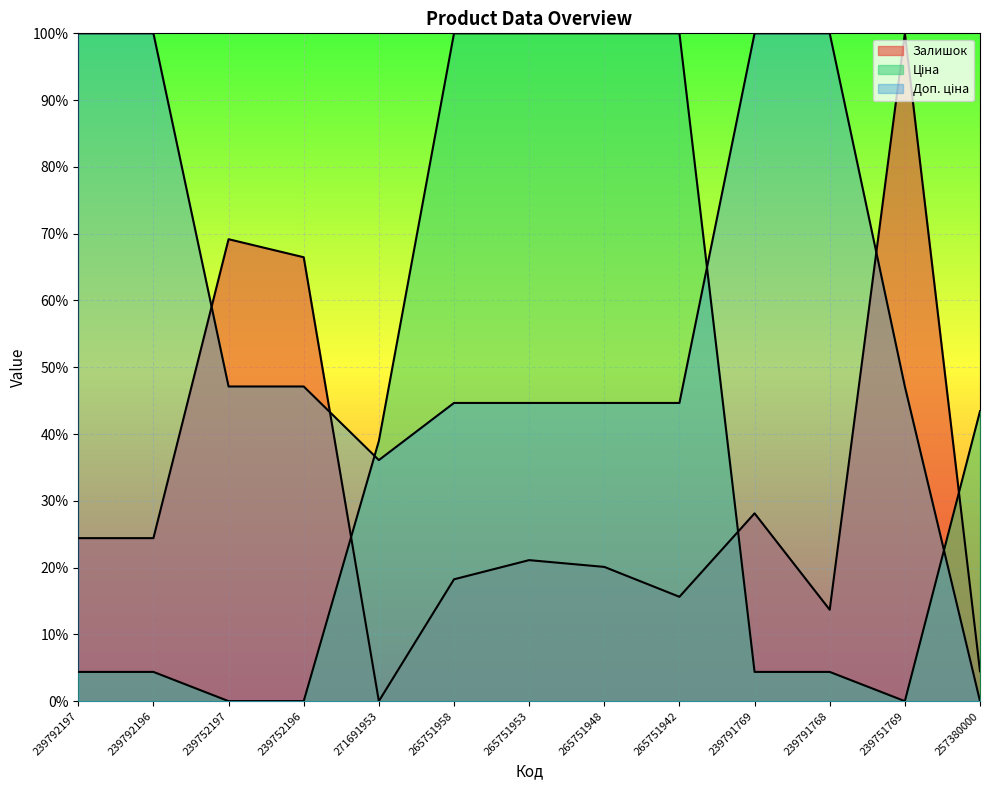

How many lines are shown in the chart?

3